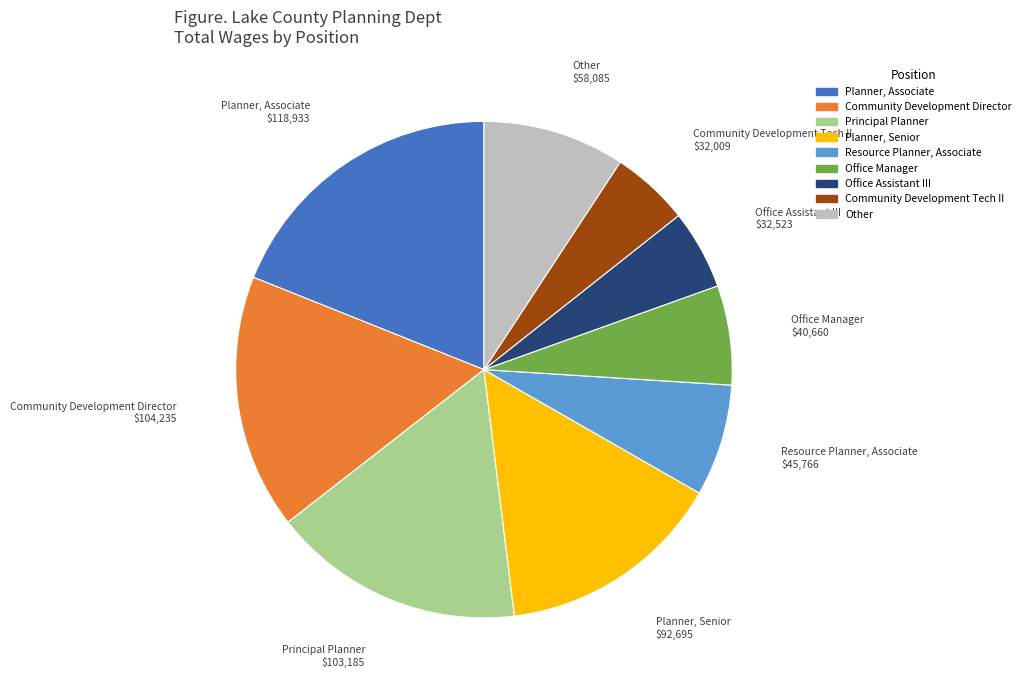

Is there a majority slice in this chart?

No